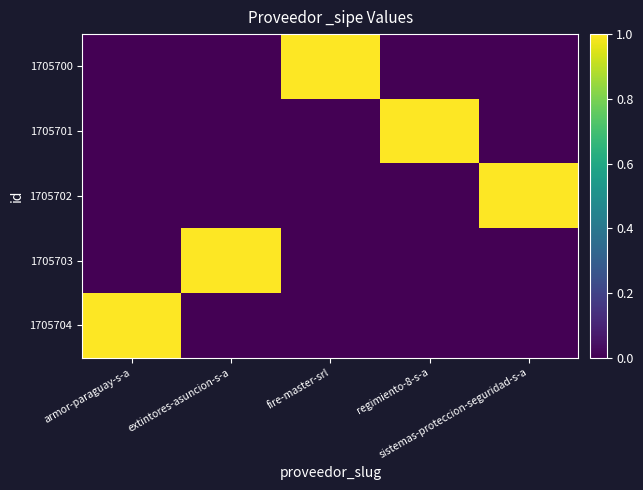

Reading right to left, transcribe all the data shown in this chart.

1705700: sistemas-proteccion-seguridad-s-a=0	regimiento-8-s-a=0	fire-master-srl=1	extintores-asuncion-s-a=0	armor-paraguay-s-a=0
1705701: sistemas-proteccion-seguridad-s-a=0	regimiento-8-s-a=1	fire-master-srl=0	extintores-asuncion-s-a=0	armor-paraguay-s-a=0
1705702: sistemas-proteccion-seguridad-s-a=1	regimiento-8-s-a=0	fire-master-srl=0	extintores-asuncion-s-a=0	armor-paraguay-s-a=0
1705703: sistemas-proteccion-seguridad-s-a=0	regimiento-8-s-a=0	fire-master-srl=0	extintores-asuncion-s-a=1	armor-paraguay-s-a=0
1705704: sistemas-proteccion-seguridad-s-a=0	regimiento-8-s-a=0	fire-master-srl=0	extintores-asuncion-s-a=0	armor-paraguay-s-a=1